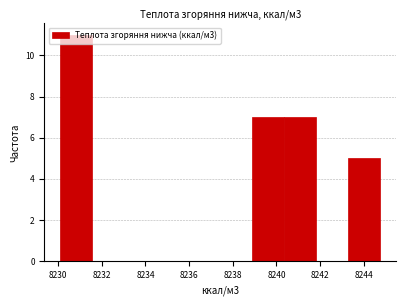

How tall is the bar that spans 8240.4 to 8241.8 on the x-axis? Neither the bar edges nor the heights are printed on the chart, so give them approximately, as read against the axes.

7